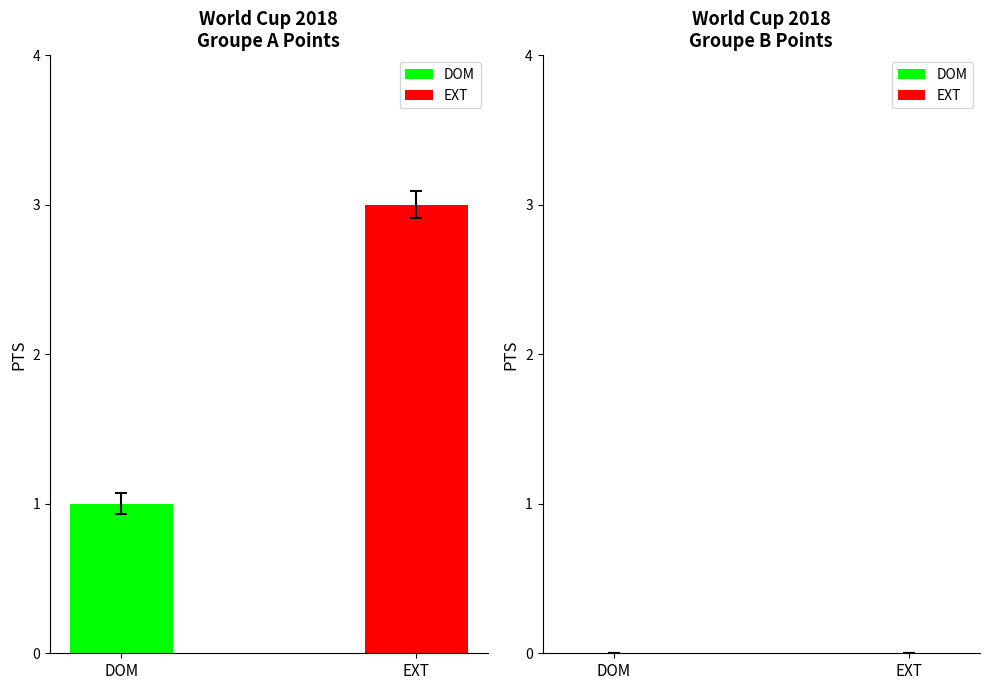

What are all the series names shown in the legend?

DOM, EXT